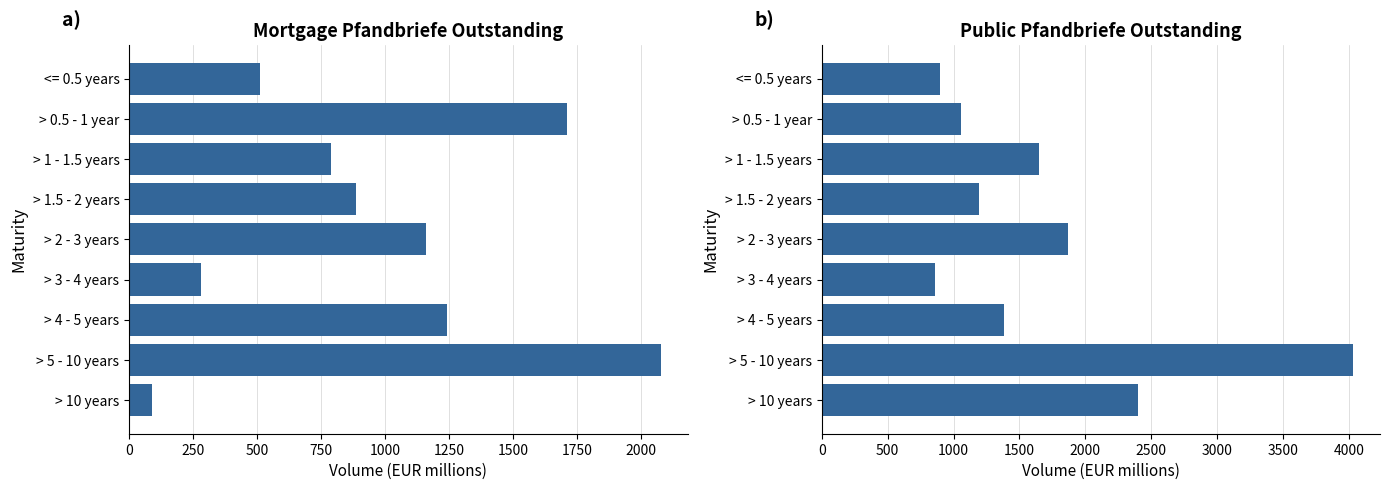

What is the minimum value for Public Pfandbriefe outstanding?

861.2